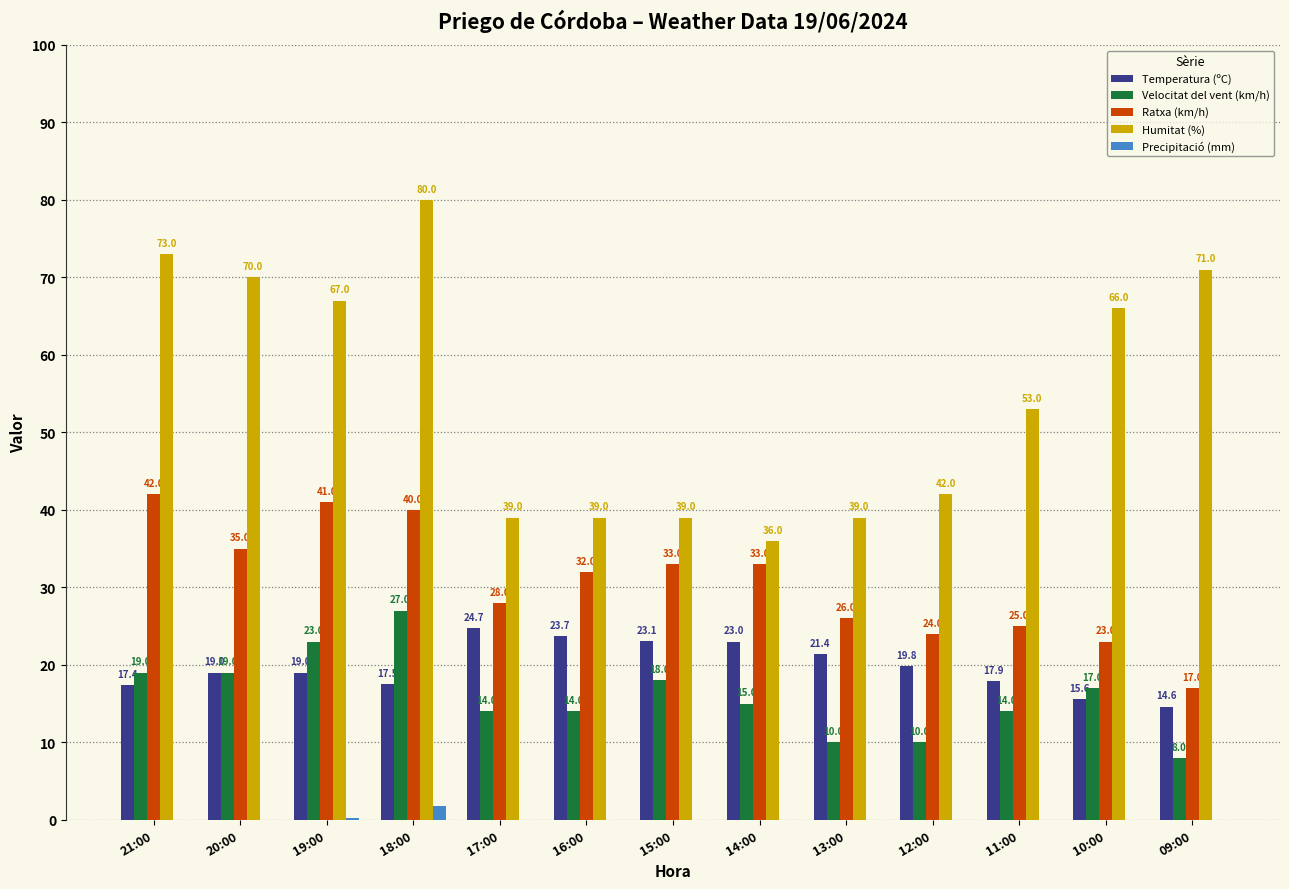

Does the chart contain stacked bars?

No